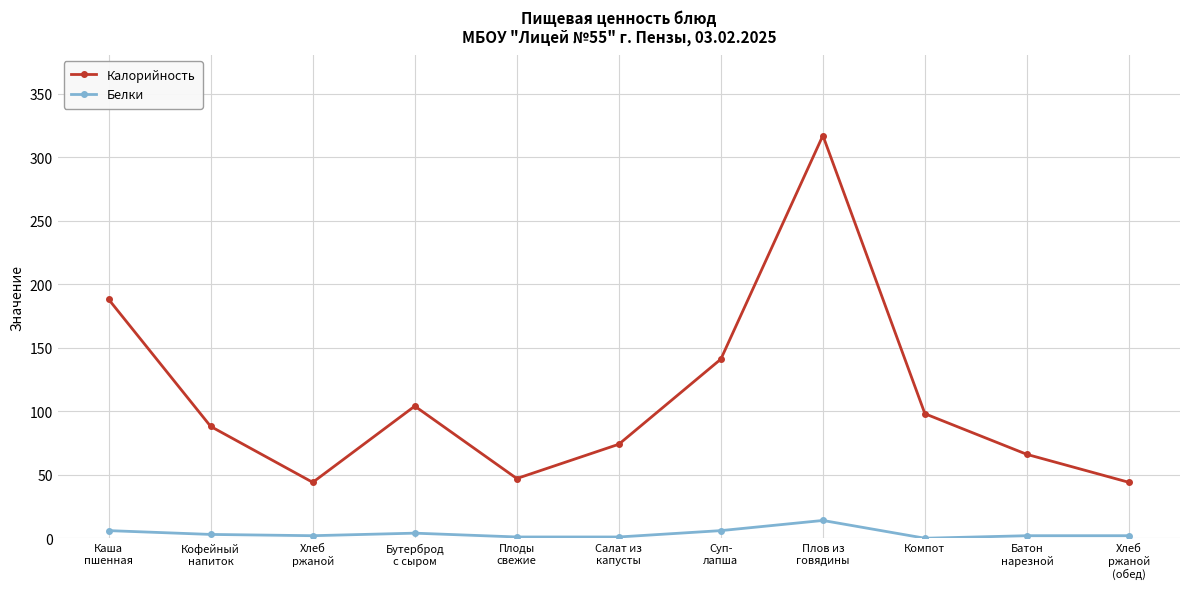

Which series has the largest range (max minus min)?

Калорийность